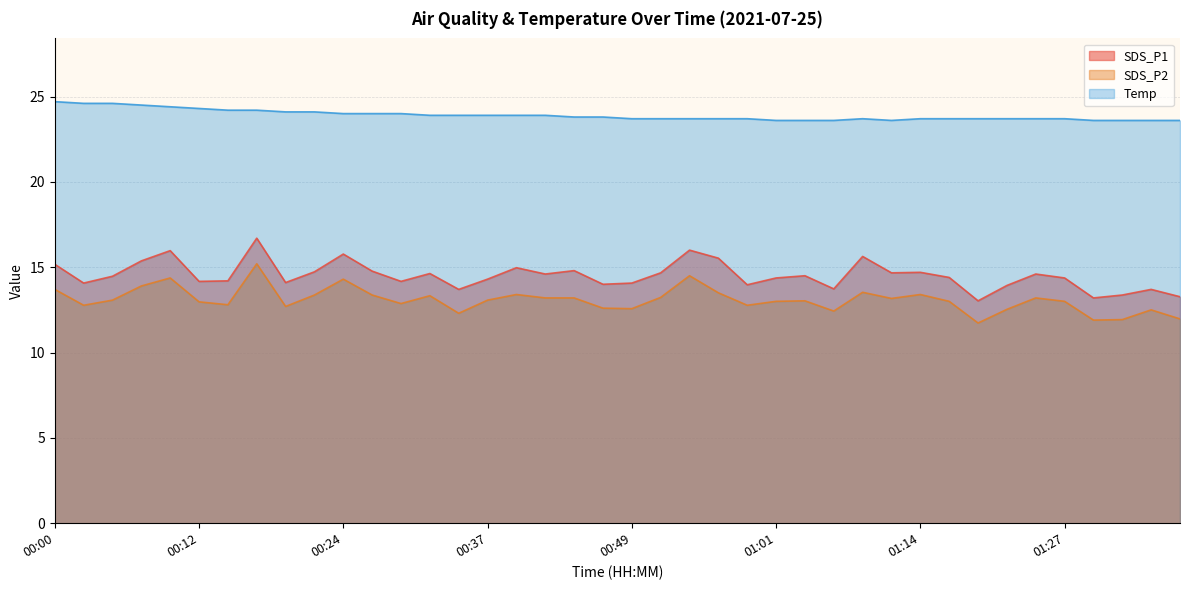

Where does the SDS_P1 series first go above 14?

00:00